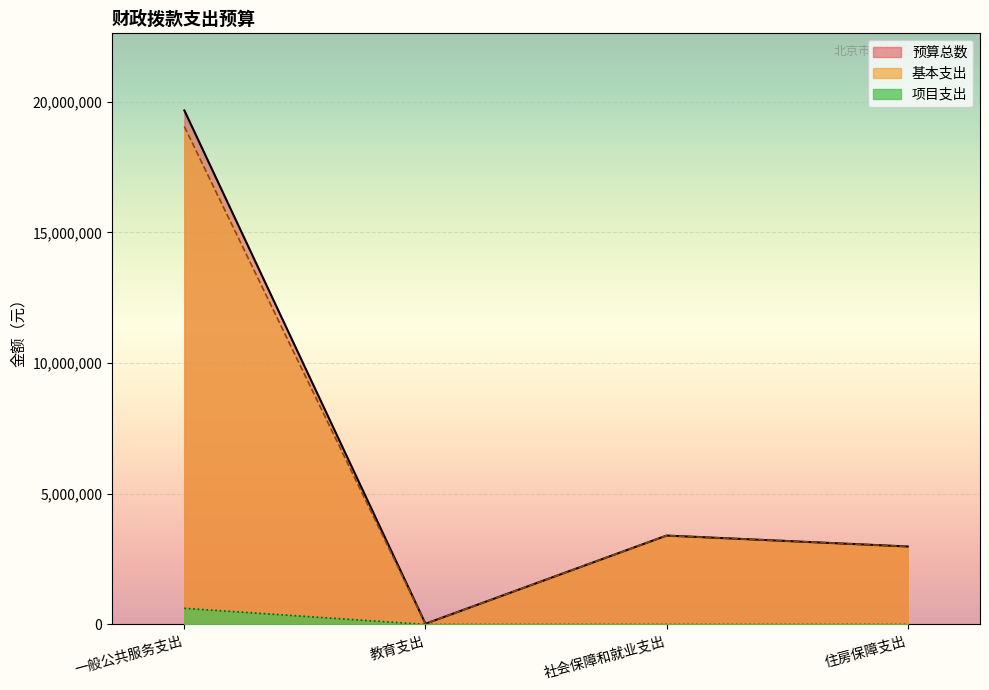

Which series has the largest range (max minus min)?

预算总数_line